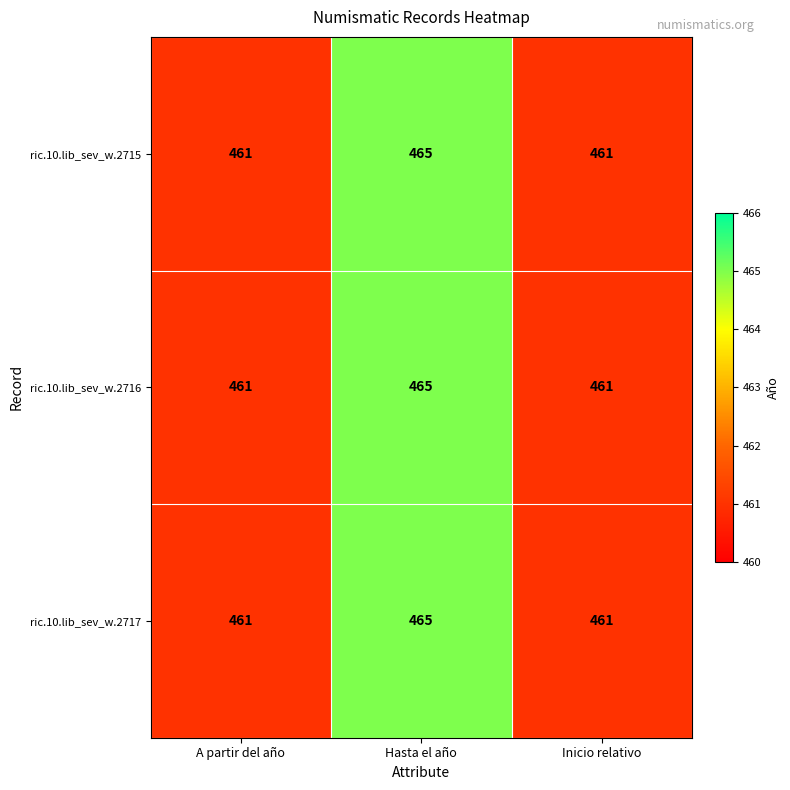

At which category is the sum across all series the highest?

Hasta el año